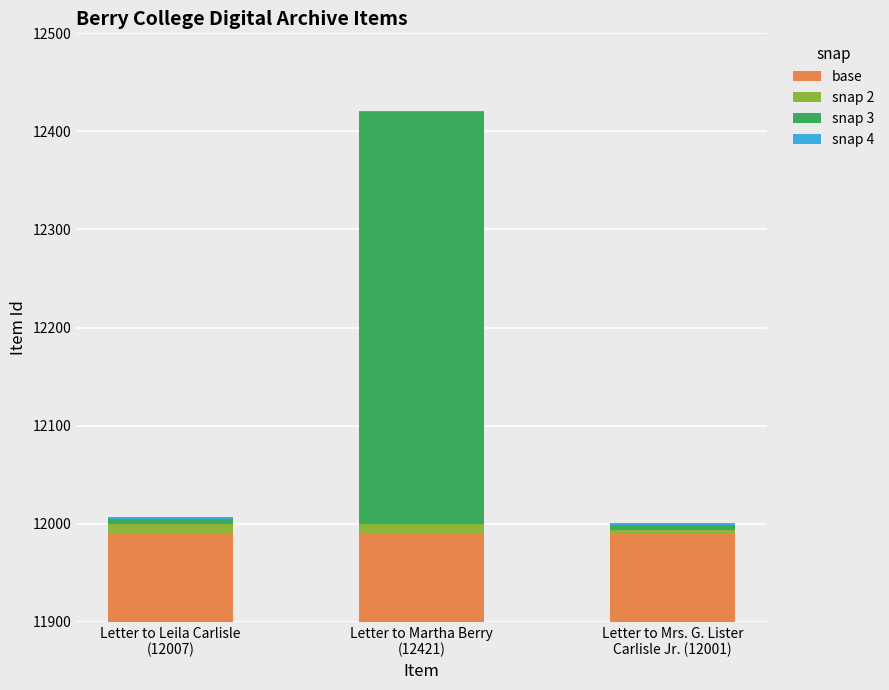

What position from the left is Letter to Leila Carlisle
(12007)?

1